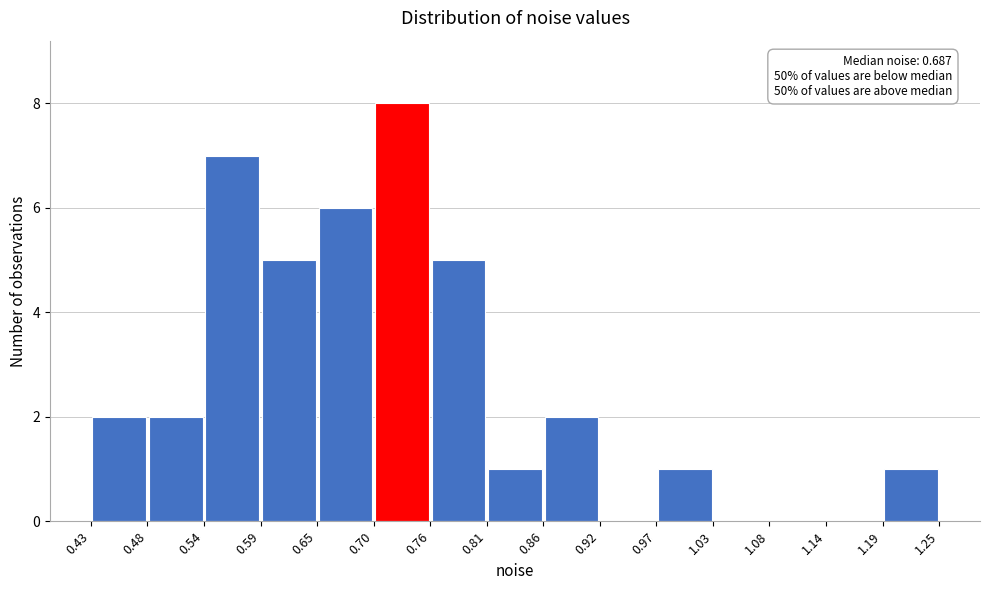

Which range on the x-axis has the tallest bar?

0.70 to 0.76